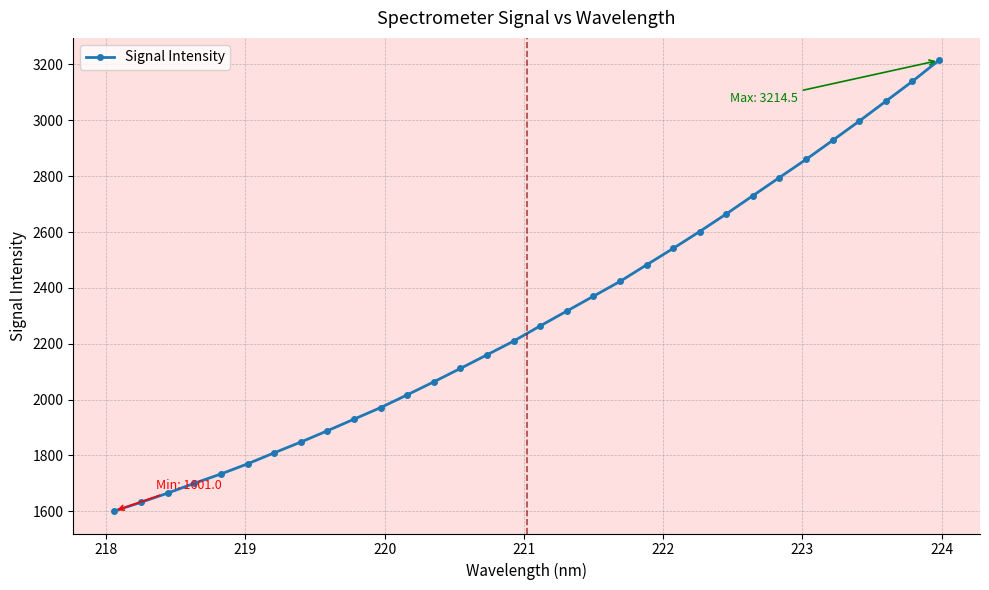

What is the minimum value for Signal Intensity?

1601.0